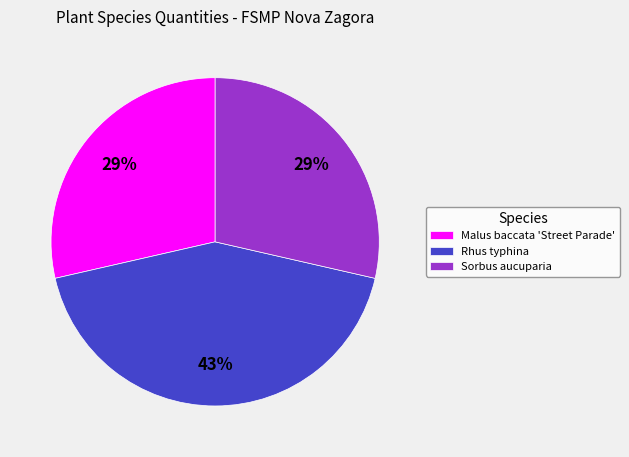

Does Malus baccata 'Street Parade' account for over 50% of the chart?

No